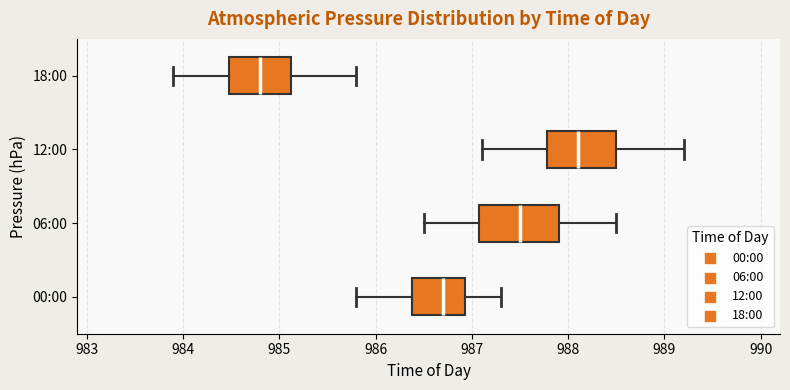

Which box has the furthest to the left median line?

18:00